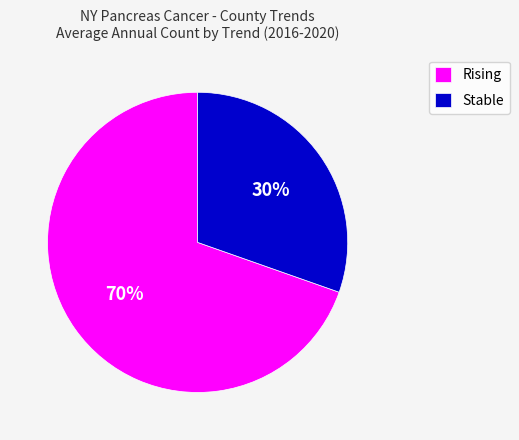

True or false: Stable accounts for 39% of the total.

False